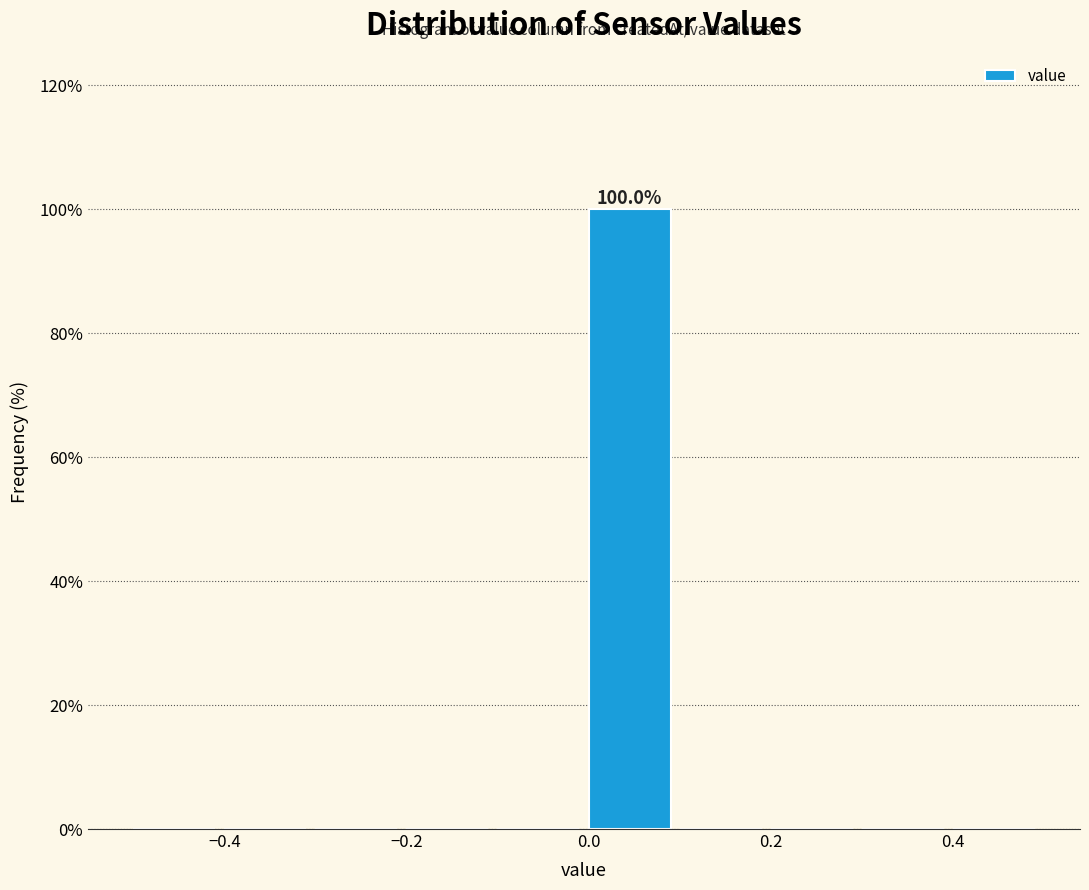

Which range on the x-axis has the tallest bar?

0.0 to 0.1